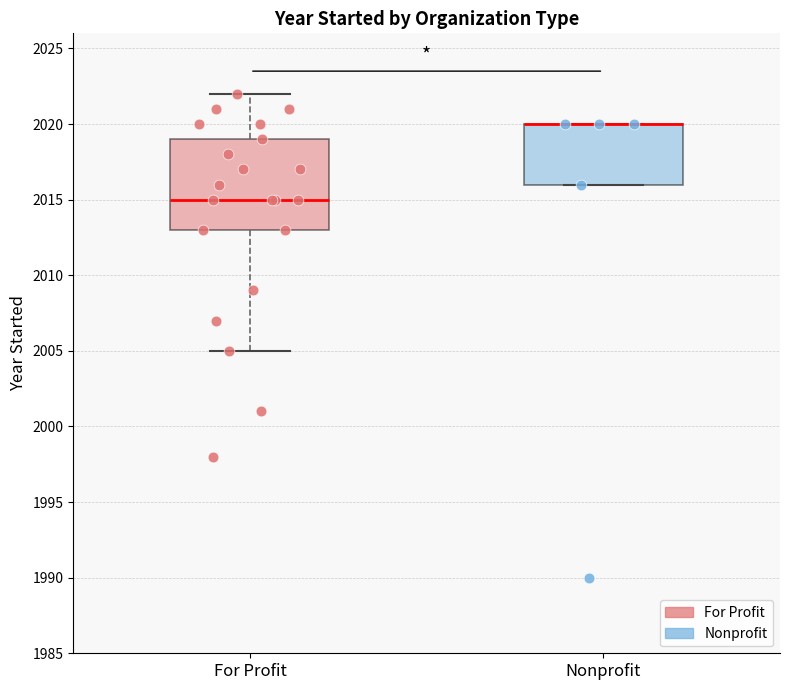

Comparing the boxes themselves (not the whiskers), which one is the tallest?

For Profit